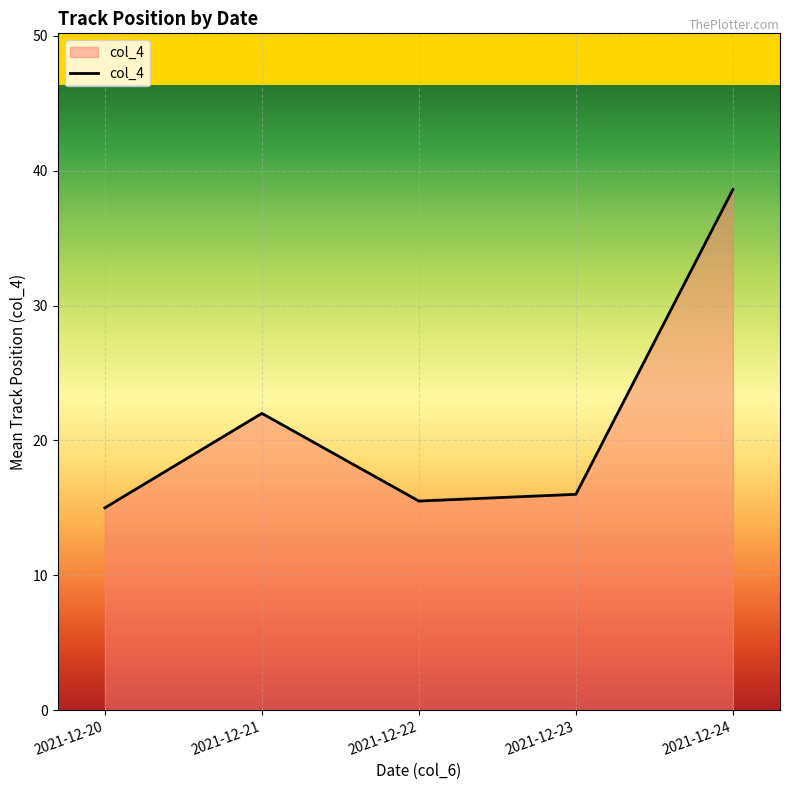

Does the chart have visible grid lines?

Yes